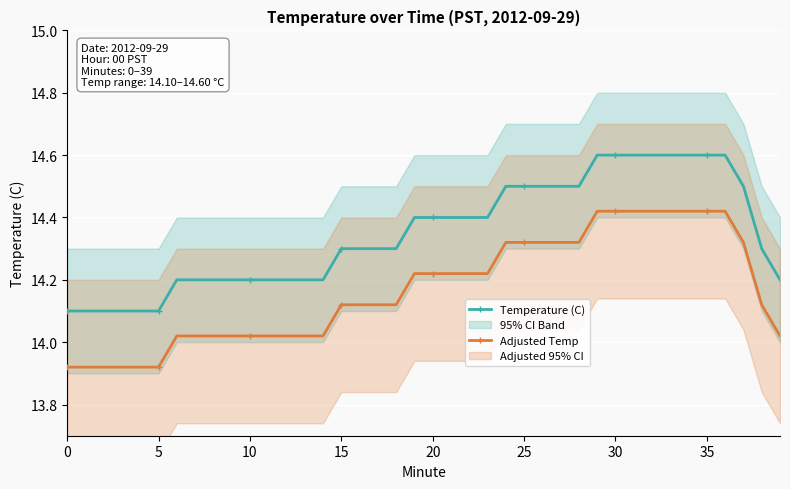

List the series in order of their peak value, lowest first.

Adjusted Temp, Temperature (C)